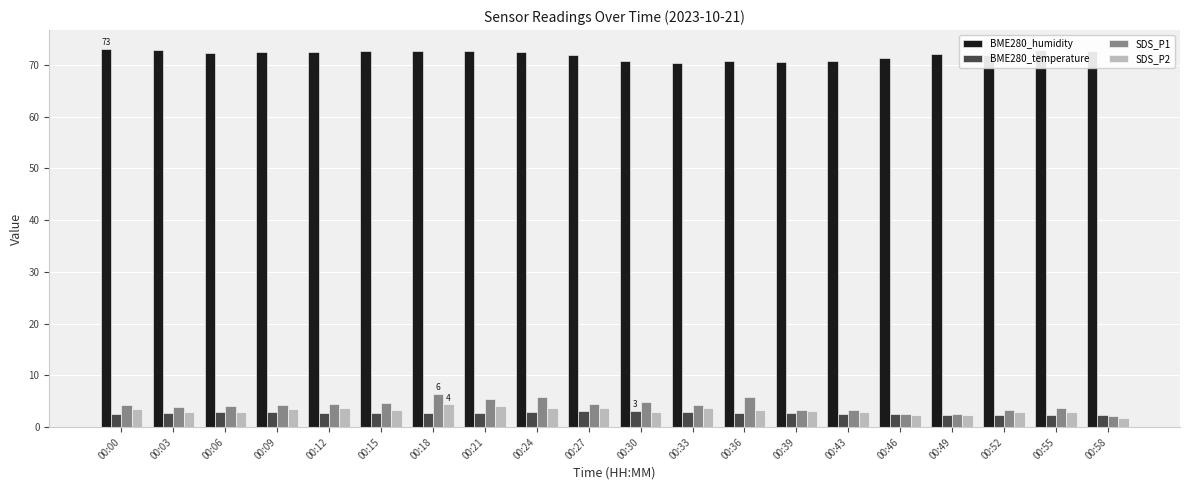

How many bars are there in total?

80